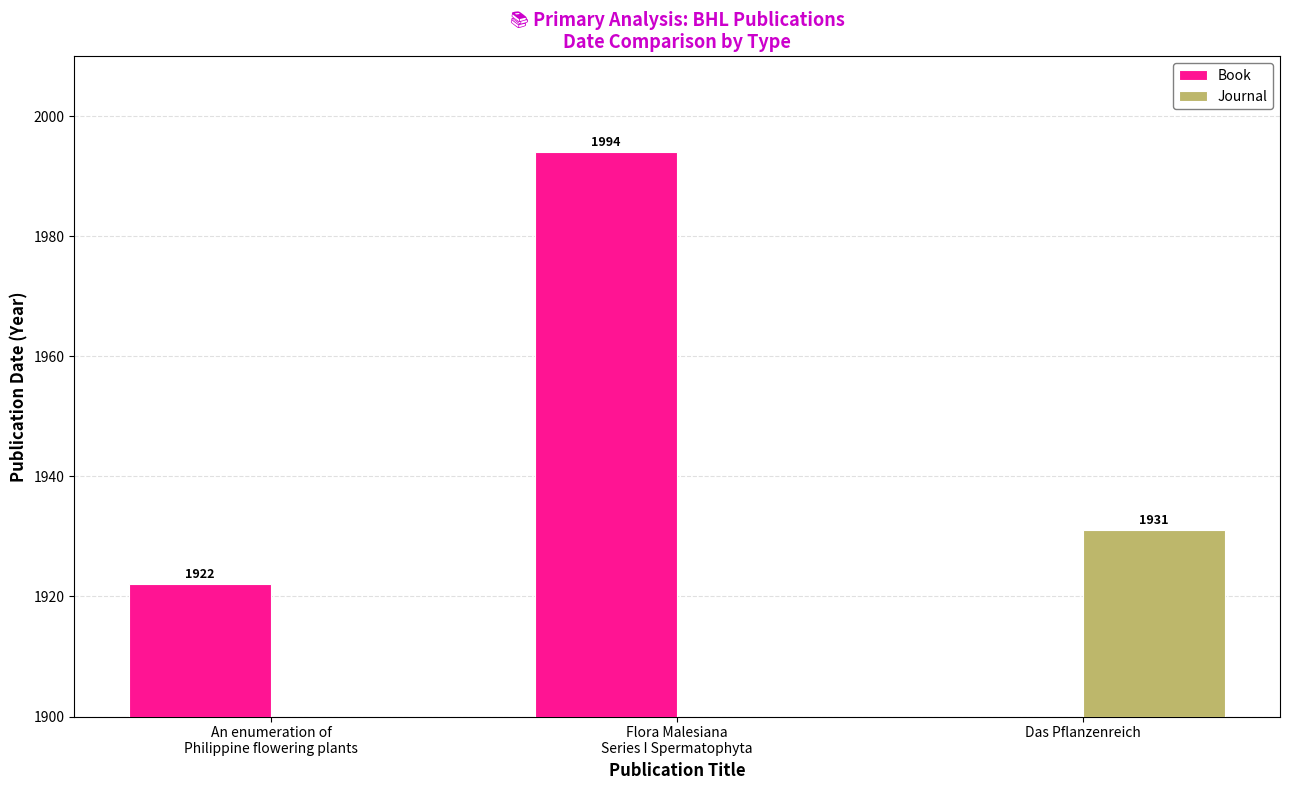

What is the label of the 1st bar from the left?

An enumeration of
Philippine flowering plants